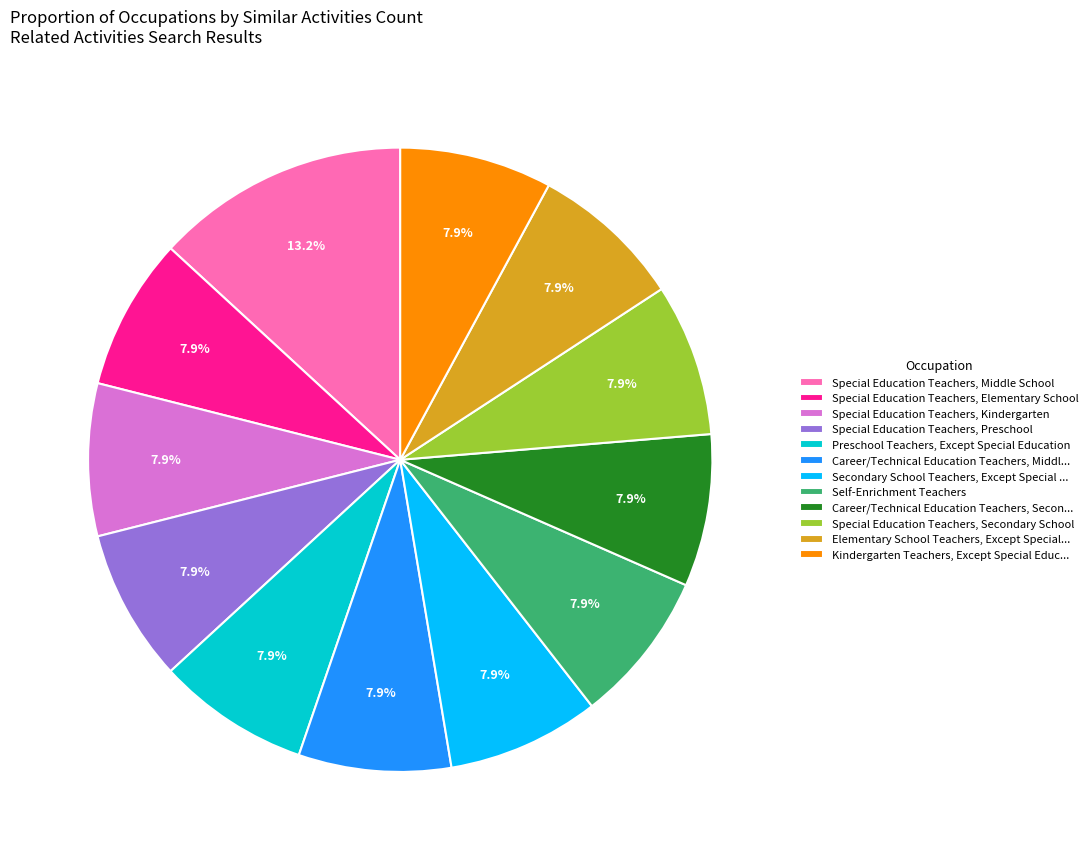

Combined, what portion of the pie is Special Education Teachers, Preschool and Special Education Teachers, Elementary School?

15.8%